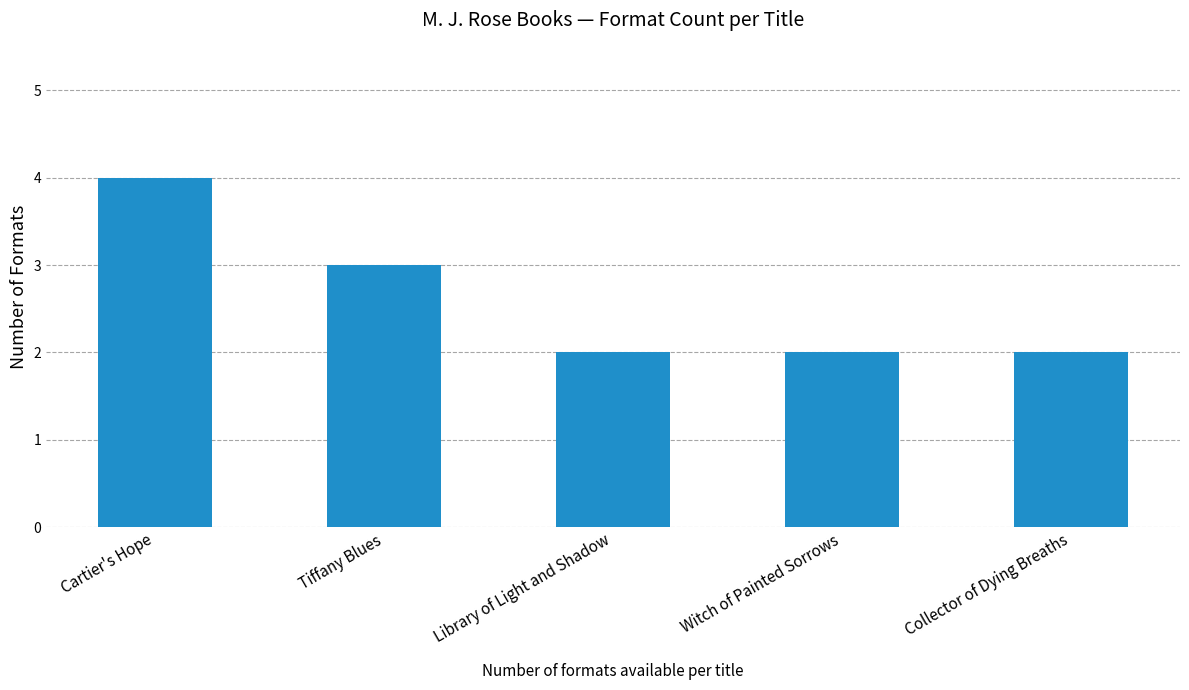

Which category has the highest value across all series?

Cartier's Hope